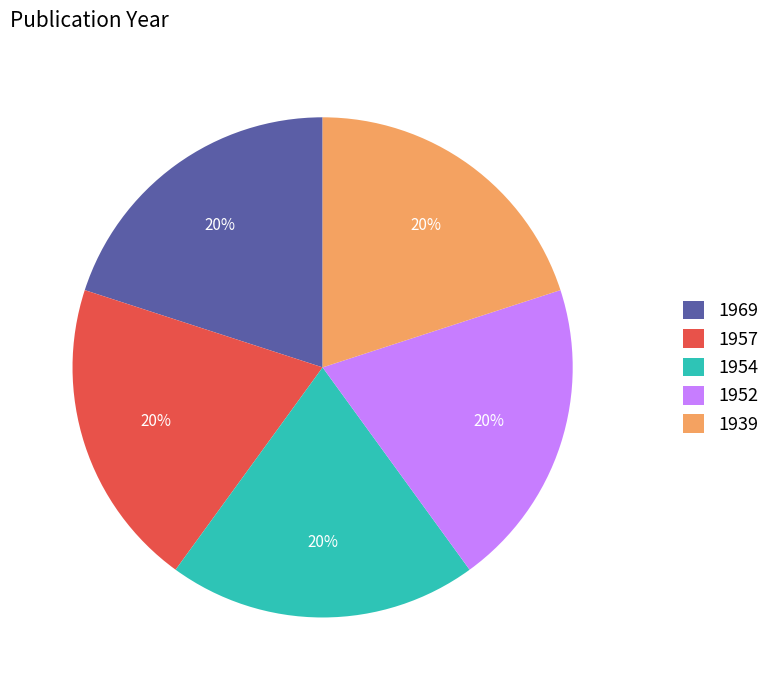

To the nearest percent, what percentage of the pie is 1969?

20%